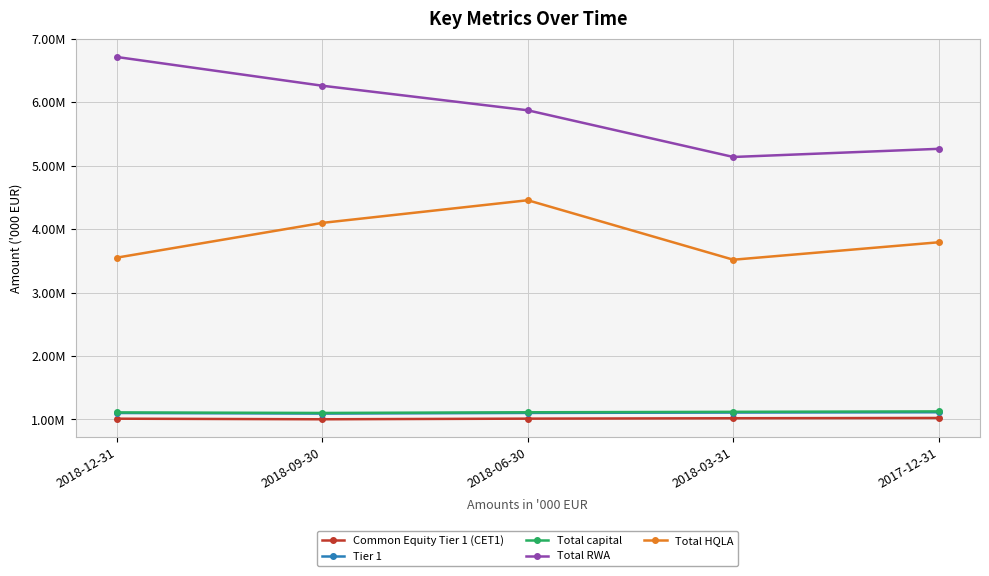

What is the smallest value displayed?

1003208